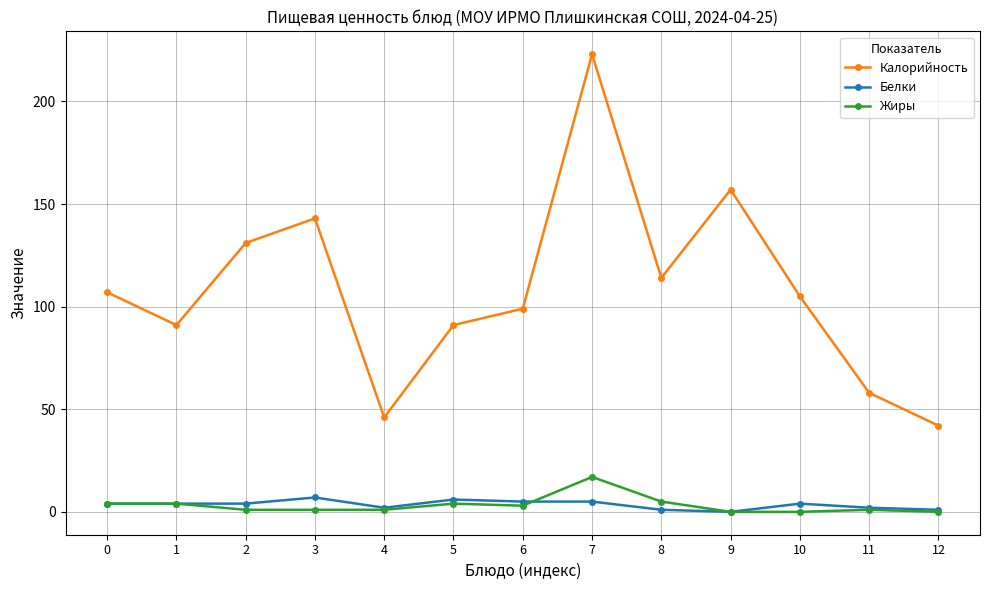

At how many categories does at least one series exceed 219?

1